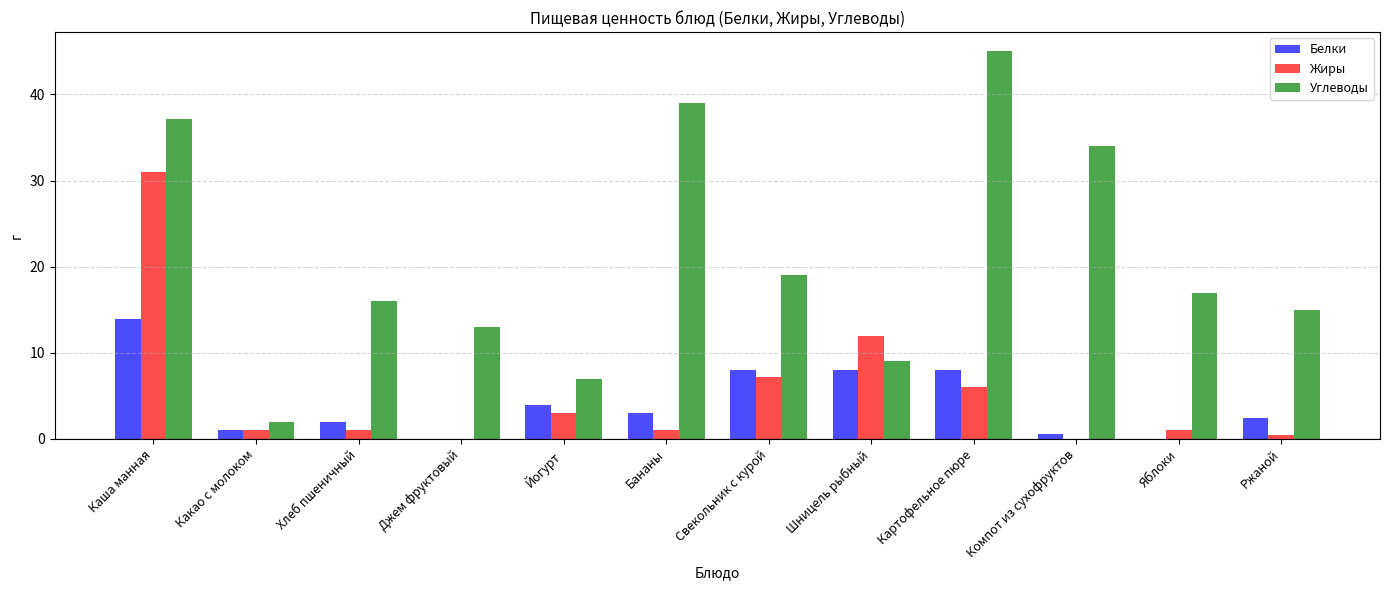

True or false: Белки has a value of 8.0 at Свекольник с курой.

True